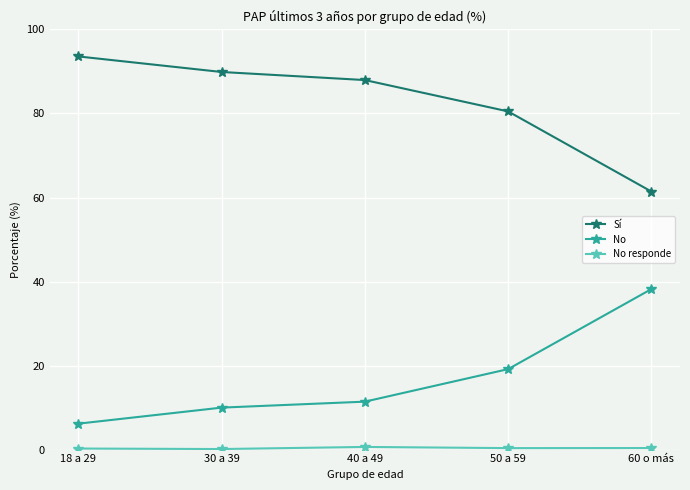

What is the sum of all No values?

84.9